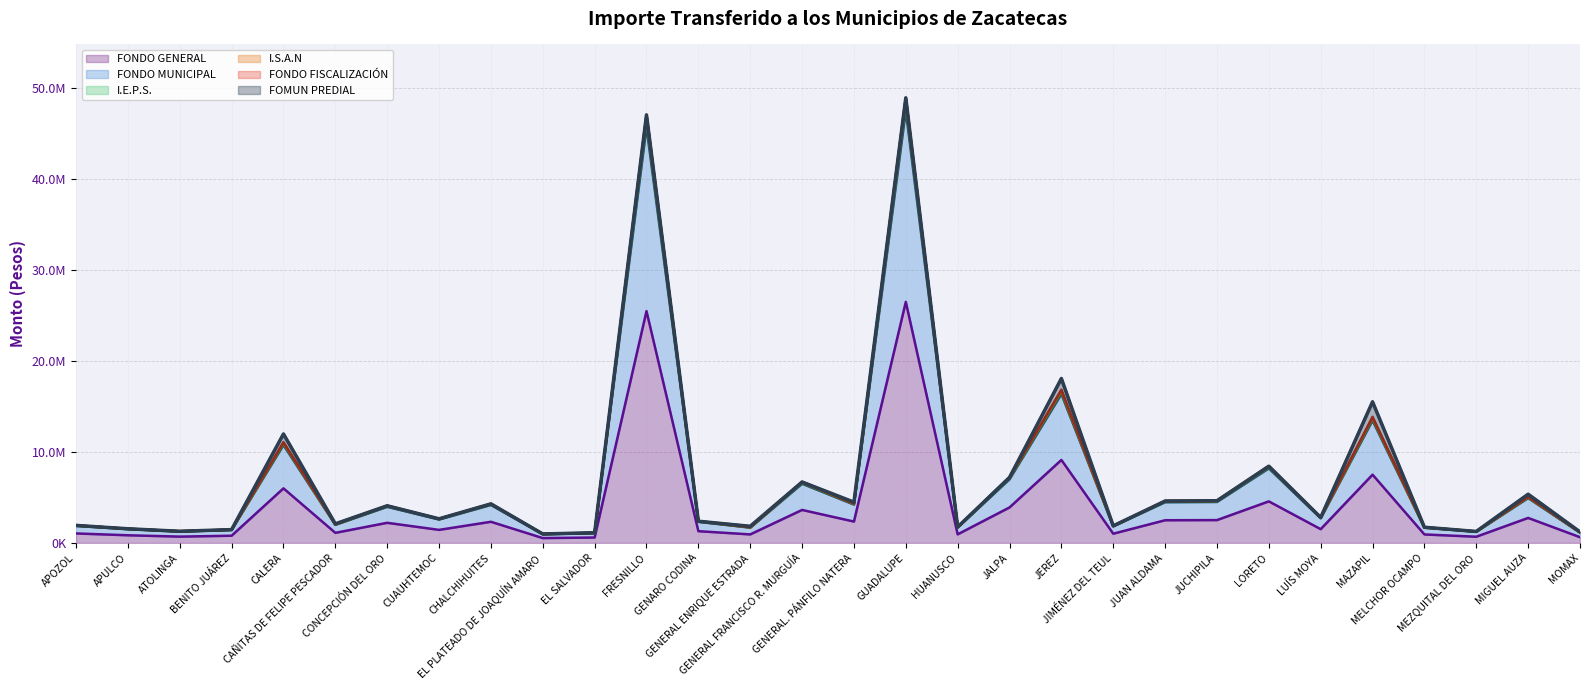

Where is the first local maximum for I.S.A.N?

CALERA